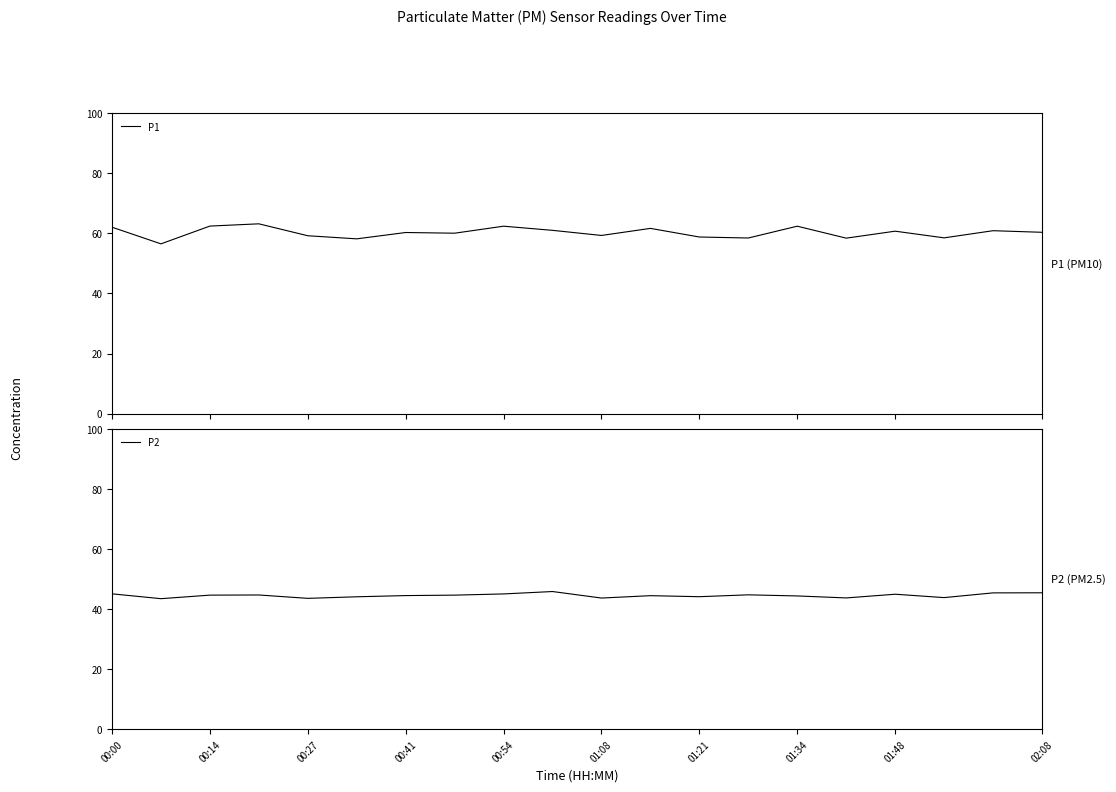

True or false: P1 and P2 intersect in this chart.

False